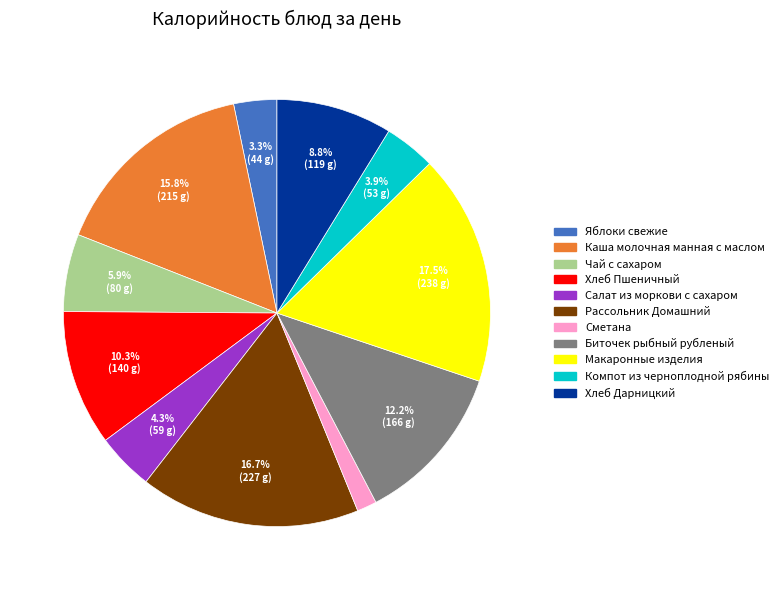

Do Хлеб Пшеничный and Яблоки свежие together represent more than half of the pie?

No